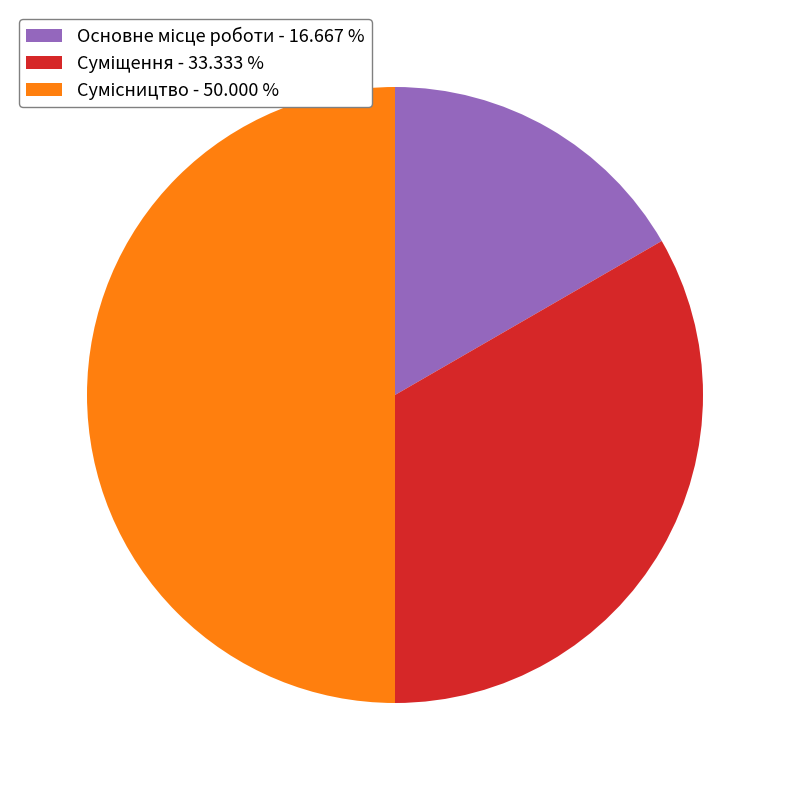

Count the number of slices in the pie.

3